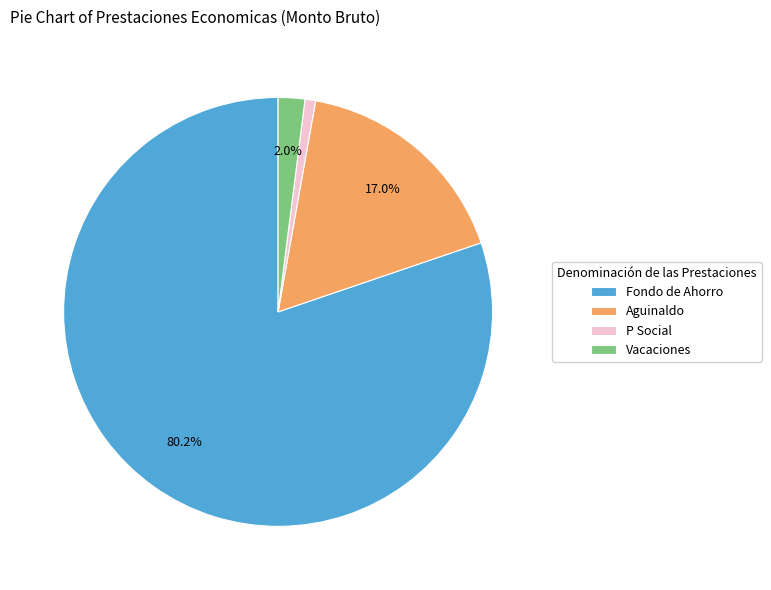

Which has a higher value, Aguinaldo or Fondo de Ahorro?

Fondo de Ahorro